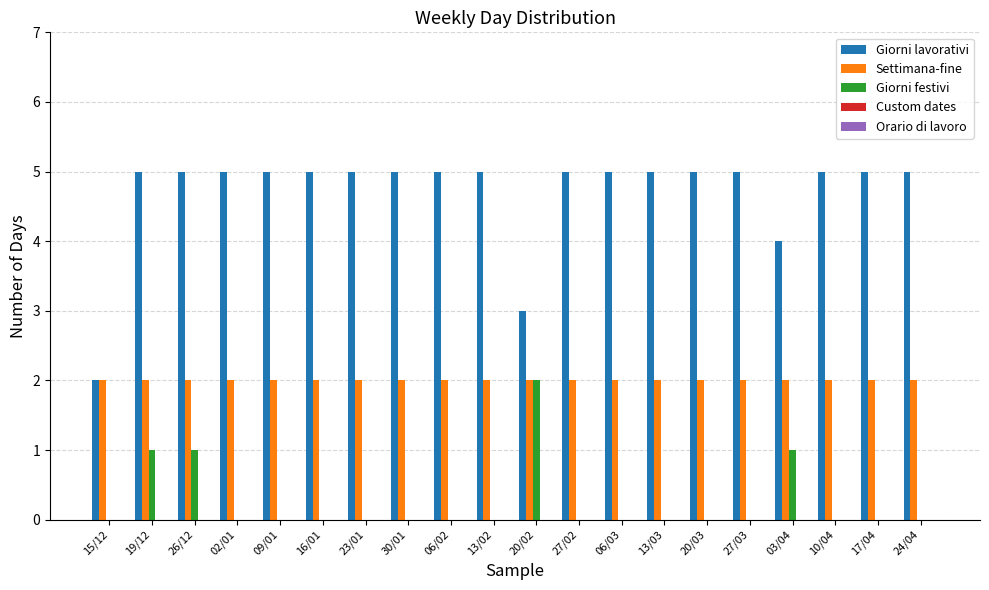

What is the spread (max minus min) of values at 23/01?

5